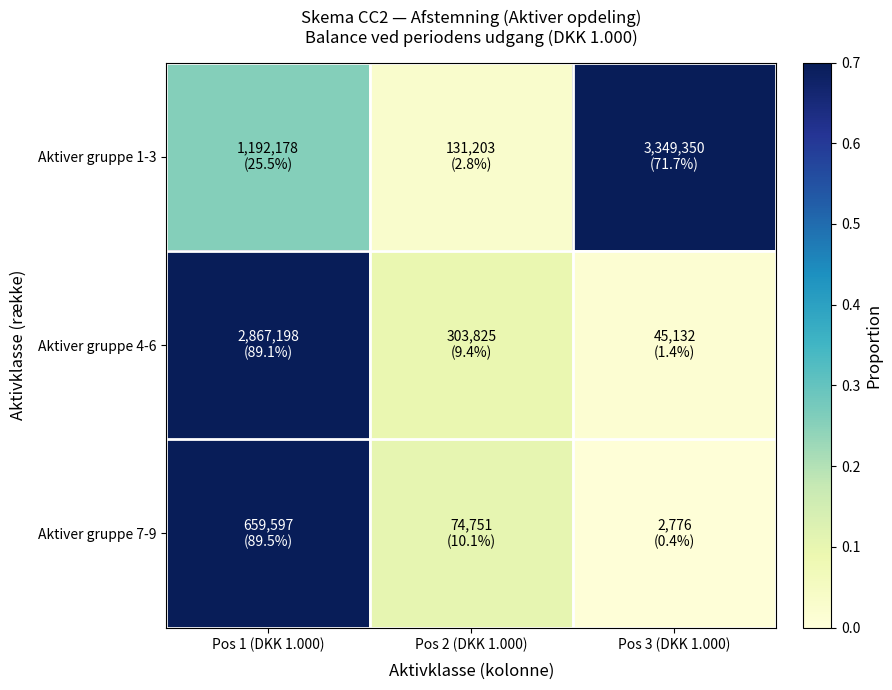

Reading left to right, extract all data points from this chart.

Aktiver gruppe 1-3: Pos 1 (DKK 1.000)=0.3	Pos 2 (DKK 1.000)=0.0	Pos 3 (DKK 1.000)=0.7
Aktiver gruppe 4-6: Pos 1 (DKK 1.000)=0.9	Pos 2 (DKK 1.000)=0.1	Pos 3 (DKK 1.000)=0.0
Aktiver gruppe 7-9: Pos 1 (DKK 1.000)=0.9	Pos 2 (DKK 1.000)=0.1	Pos 3 (DKK 1.000)=0.0